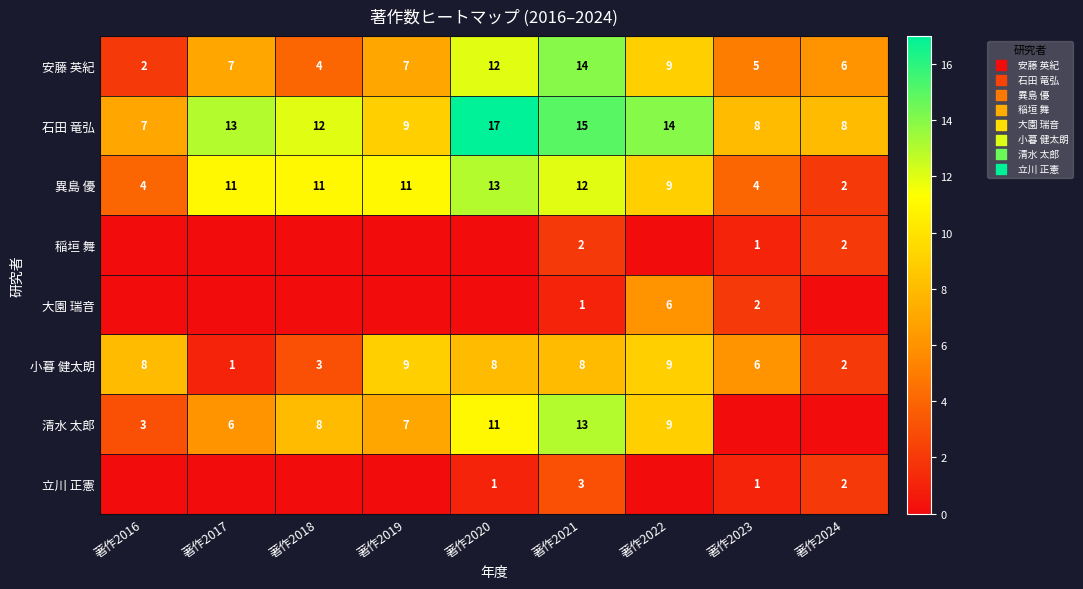

At how many categories does at least one series exceed 0?

9